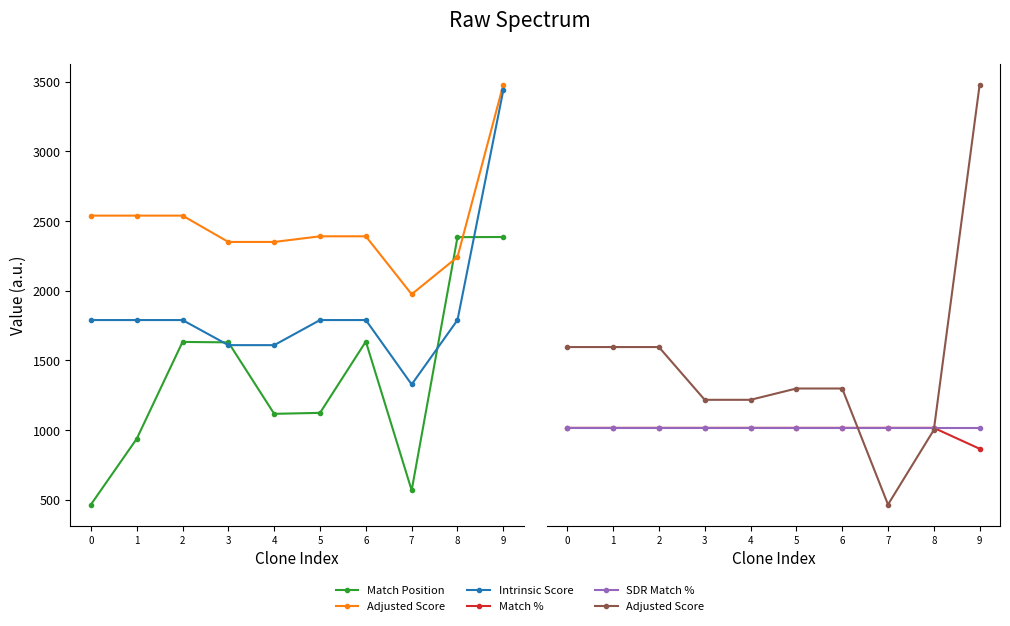

Is the value of Intrinsic Score at 2 greater than the value of Match % at 2?

No